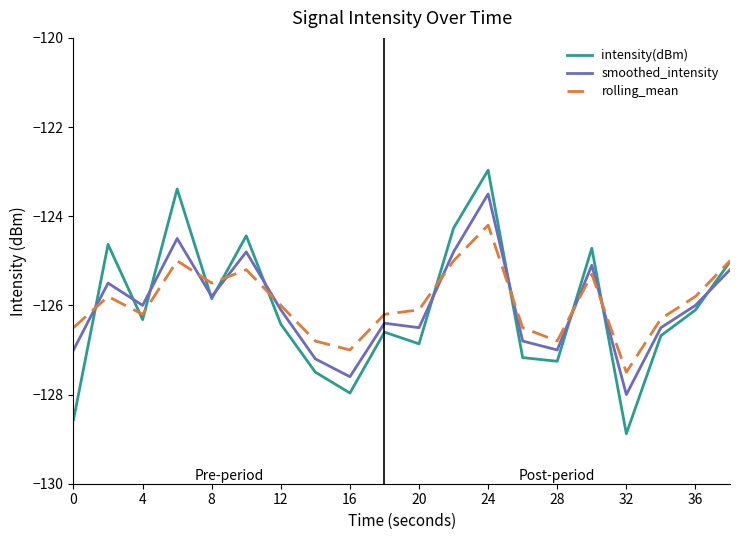

What is the minimum value for intensity(dBm)?

-128.9